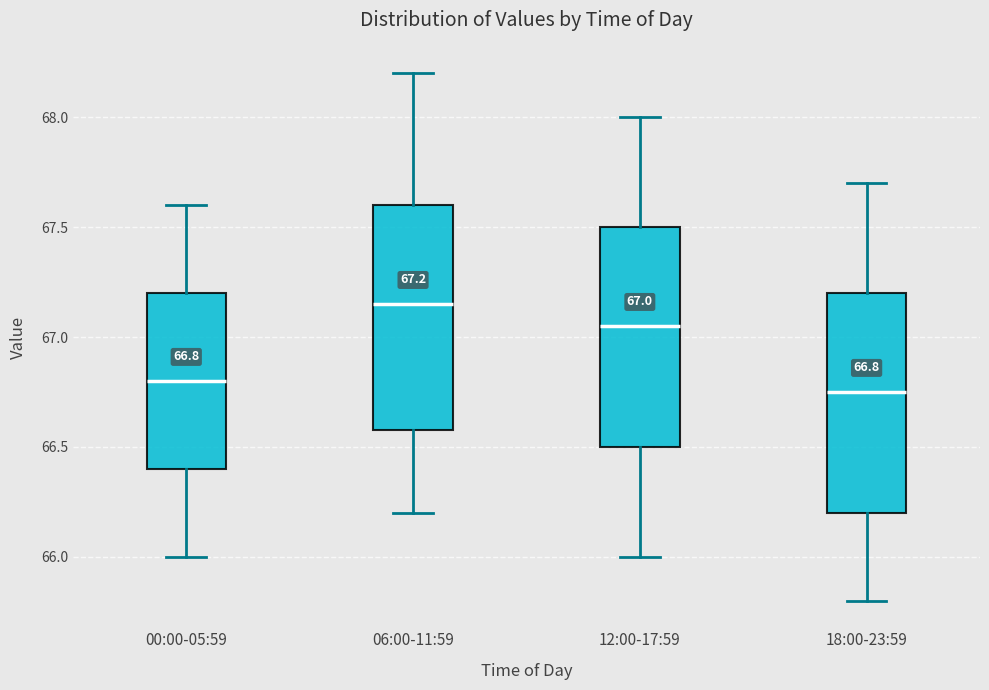

Which box's median line is the highest?

06:00-11:59